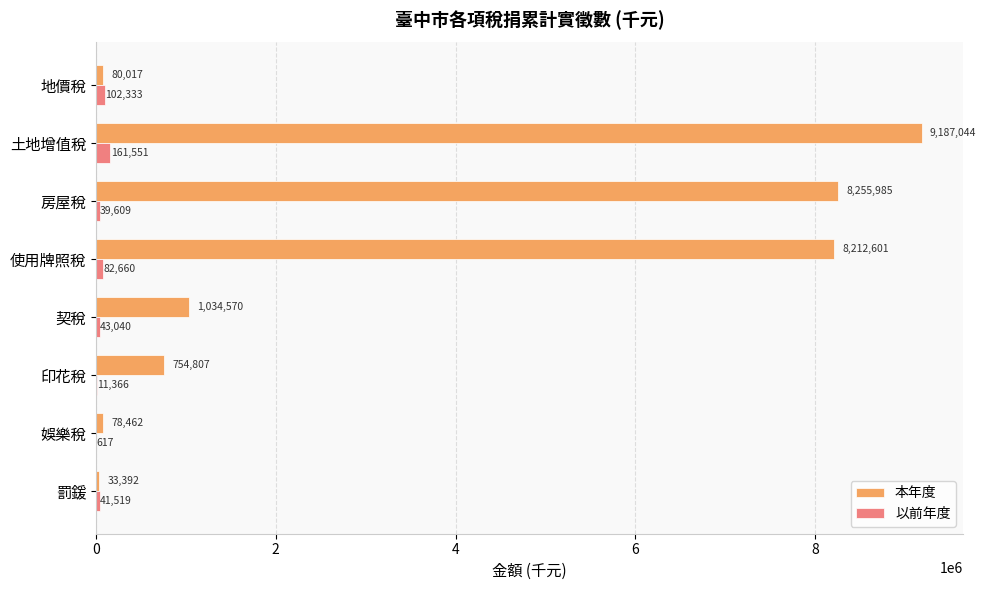

What is the sum of all 本年度 values?

27636878